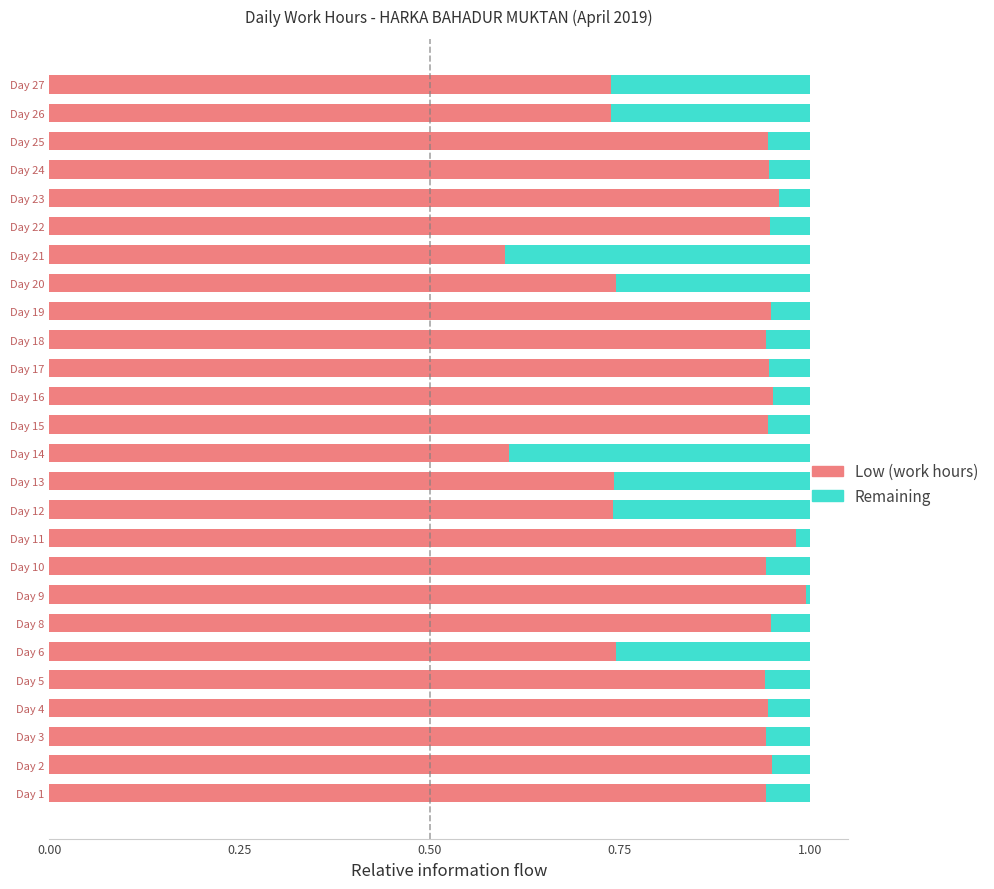

What is the sum of the Low (work hours) values at Day 5 and Day 25?

1.9